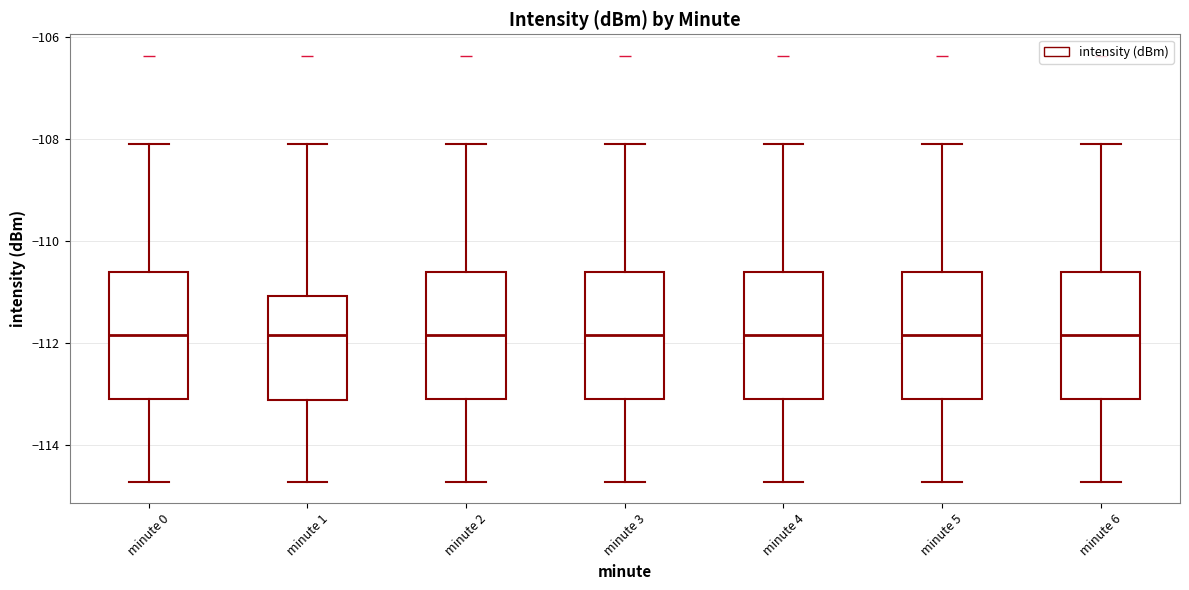

Reading left to right, read every box against the y-axis: the position of its median line, the range the box covers, and the ends of its whiskers. The values are not printed on the chart, so give them approximately, as read against the axis.

minute 0: median -111.8, box -113.2 to -110.6, whiskers -114.8 to -108.0
minute 1: median -111.8, box -113.2 to -111.0, whiskers -114.8 to -108.0
minute 2: median -111.8, box -113.2 to -110.6, whiskers -114.8 to -108.0
minute 3: median -111.8, box -113.2 to -110.6, whiskers -114.8 to -108.0
minute 4: median -111.8, box -113.2 to -110.6, whiskers -114.8 to -108.0
minute 5: median -111.8, box -113.2 to -110.6, whiskers -114.8 to -108.0
minute 6: median -111.8, box -113.2 to -110.6, whiskers -114.8 to -108.0